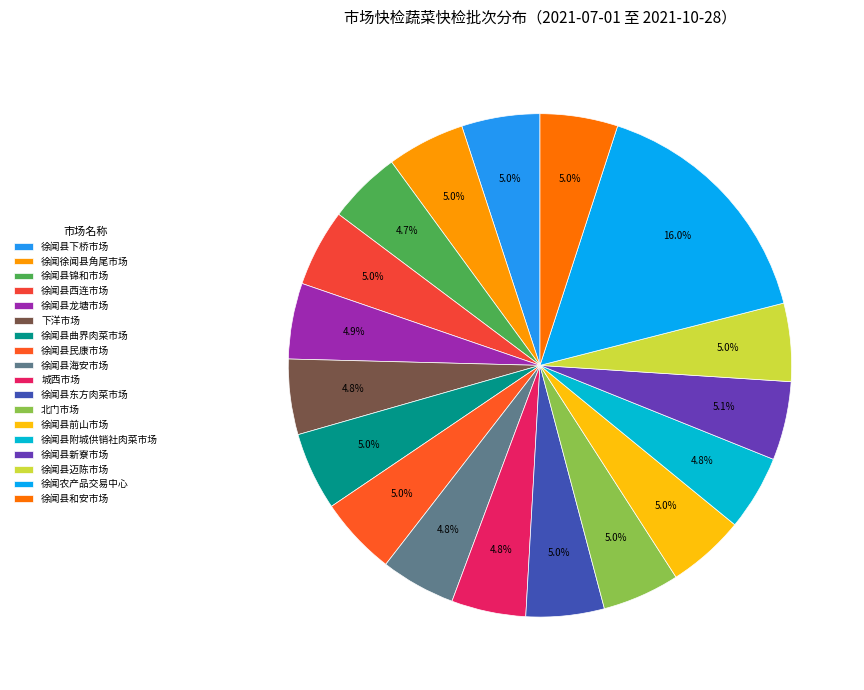

To the nearest percent, what is the average slice percentage?

6%